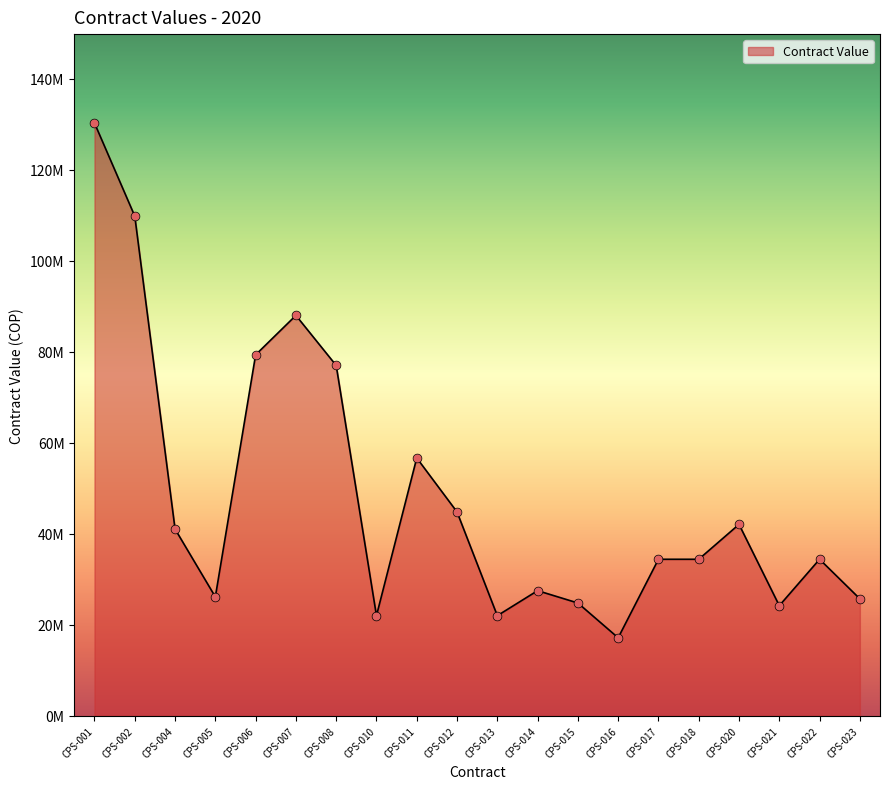

Does the chart have visible grid lines?

No